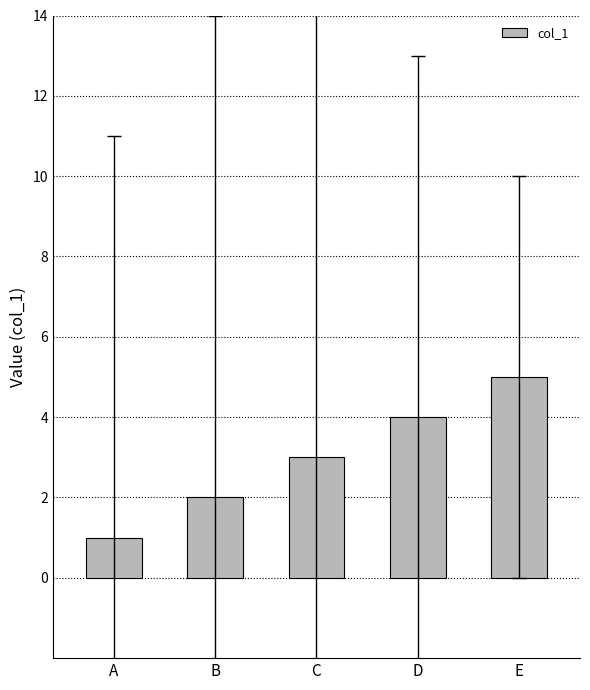

Read the value at B.

2